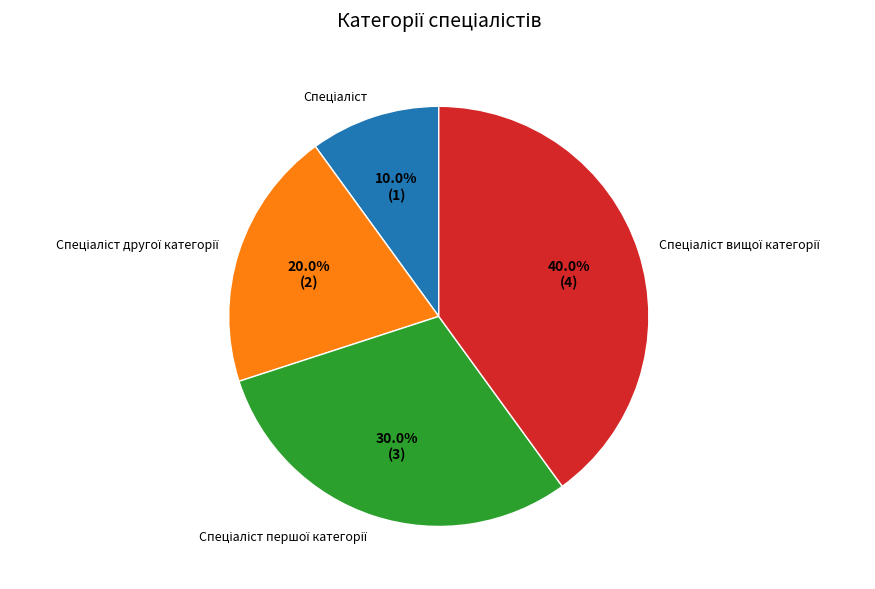

Which category has the biggest portion of the pie?

Спеціаліст вищої категорії